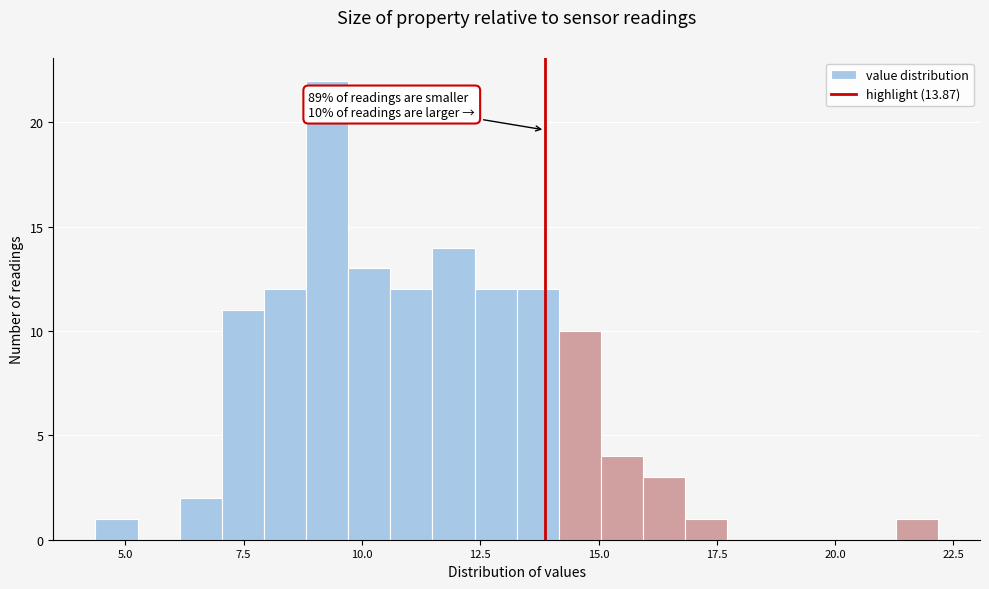

Read against the x-axis, roughly where is the centre of the tallest bar?

9.5